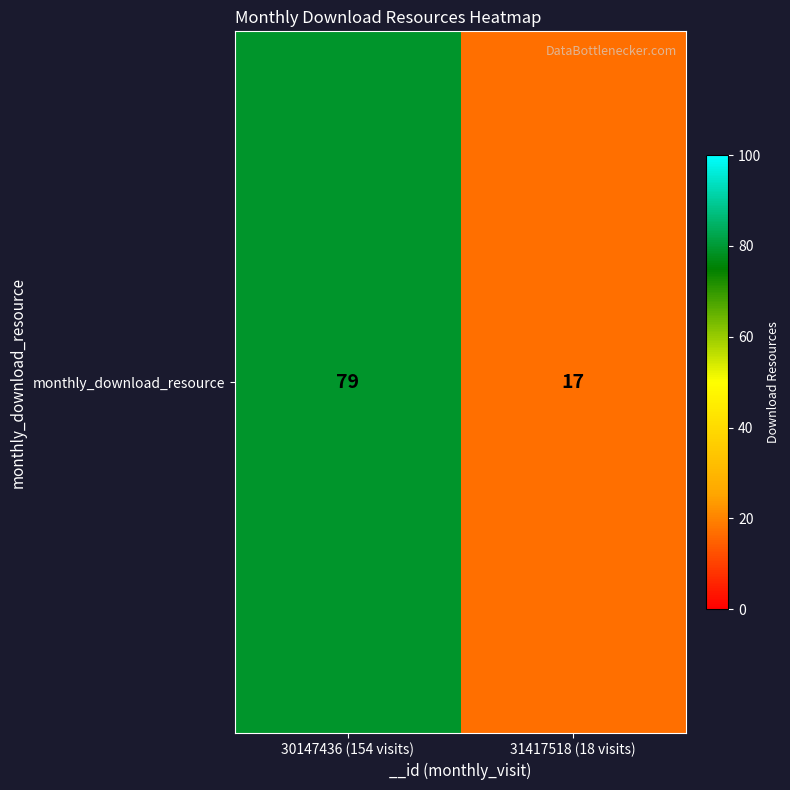

True or false: the data shows 79 at 30147436 (154 visits).

True